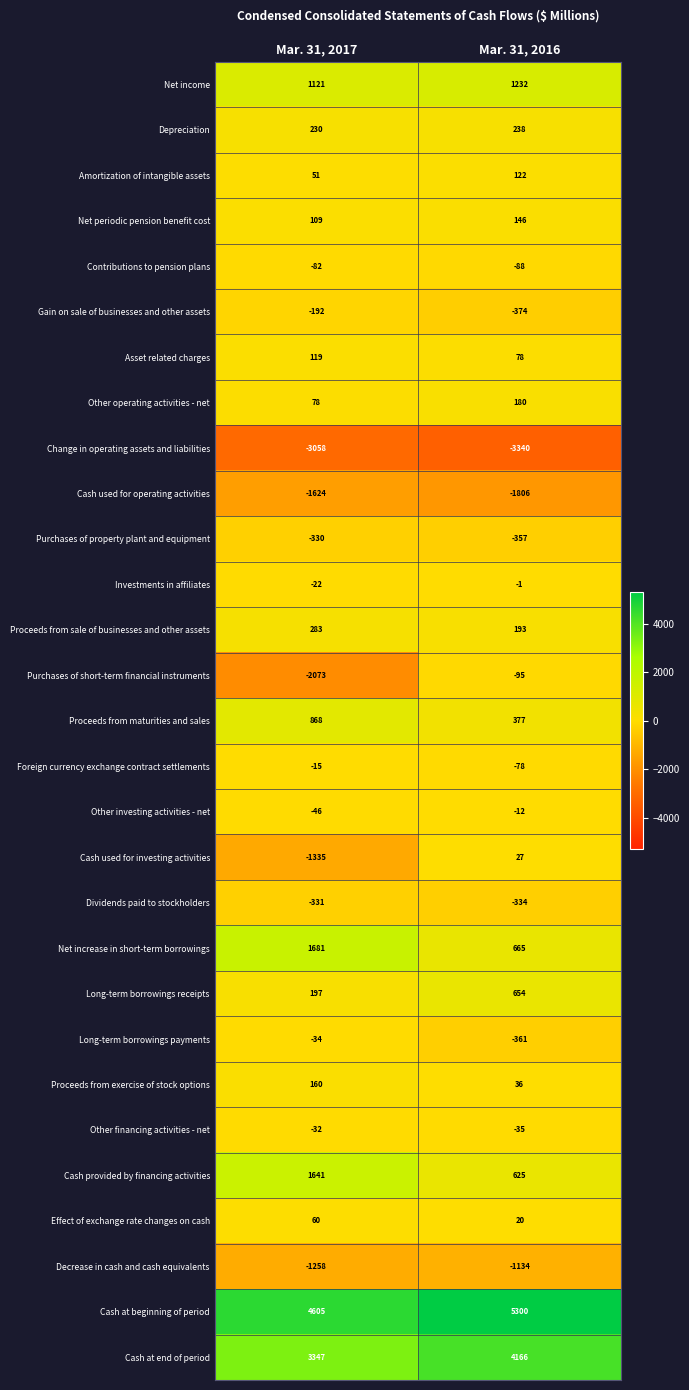

How many values in the Dividends paid to stockholders series are below -331?

1